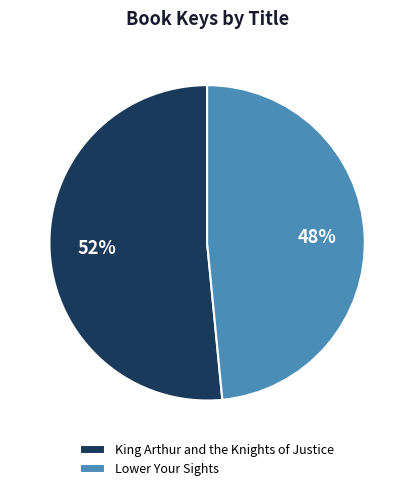

What is the largest slice in the pie chart?

King Arthur and the Knights of Justice